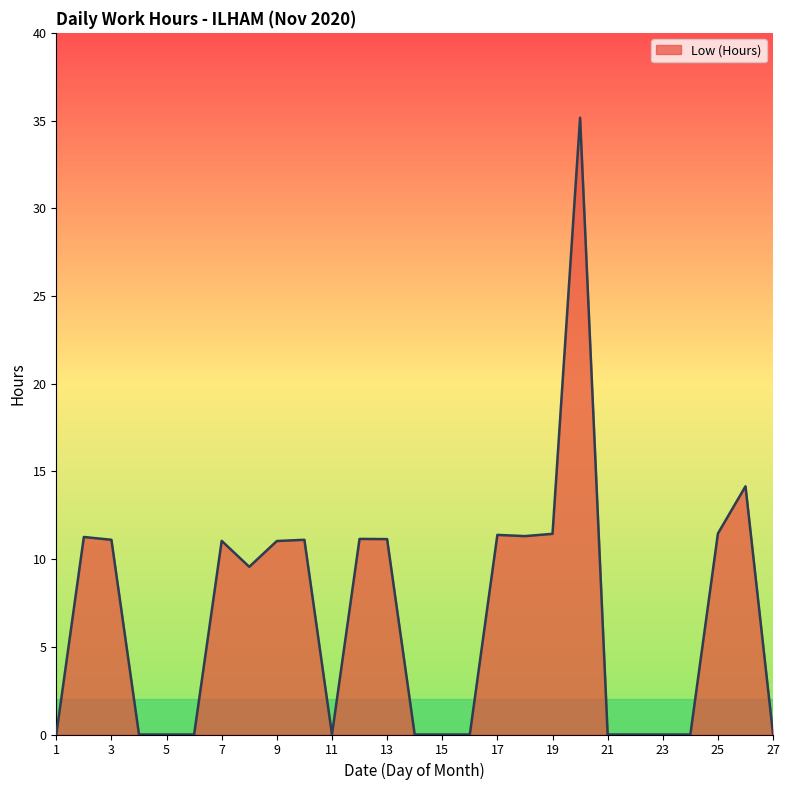

What is the greatest value displayed?

35.2